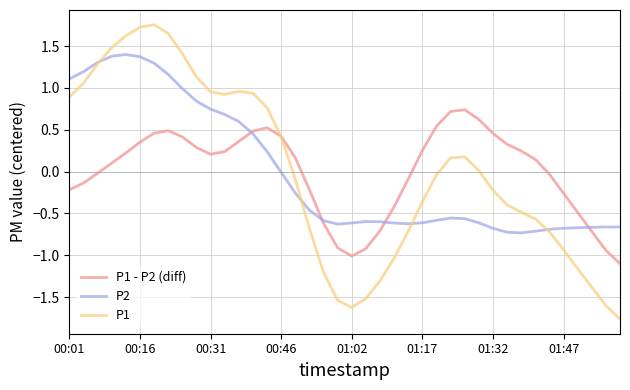

Rank the series by their maximum value, from highest to lowest.

P1, P2, P1 - P2 (diff)